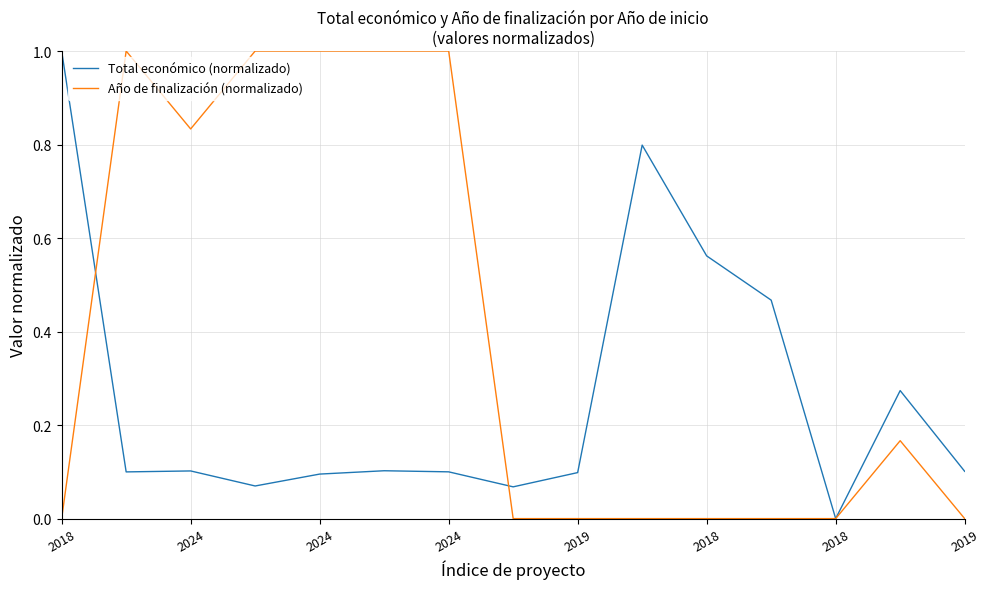

List the series in order of their overall mean, lowest first.

Total económico (normalizado), Año de finalización (normalizado)